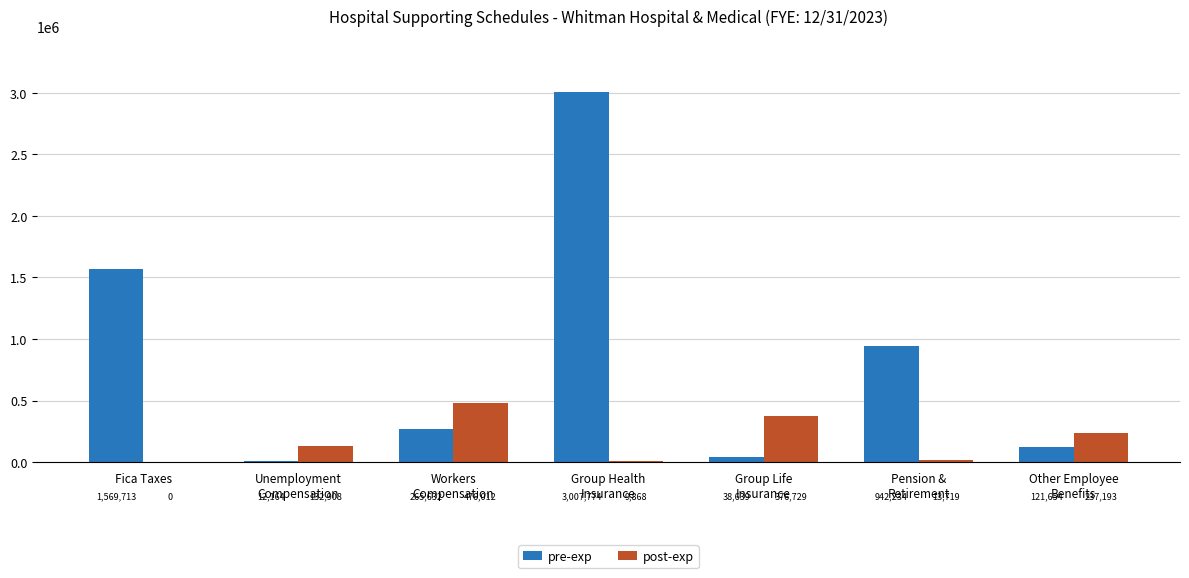

Which series has the largest total across all categories?

pre-exp